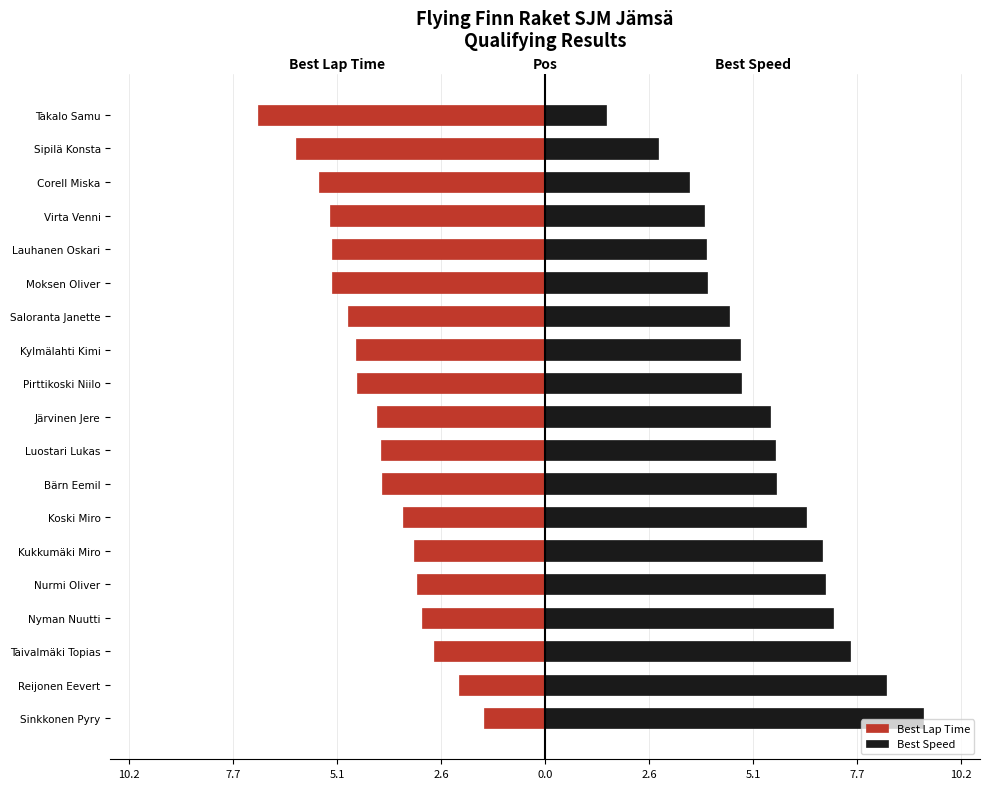

What is the lowest value of the Best Lap Time series?

-7.1